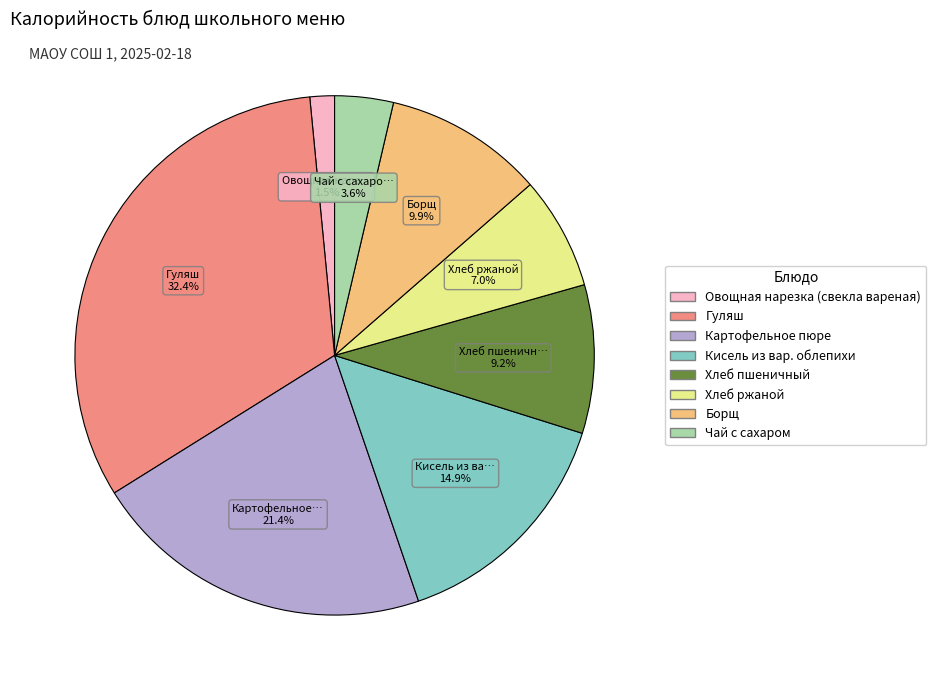

What is the largest slice in the pie chart?

Гуляш